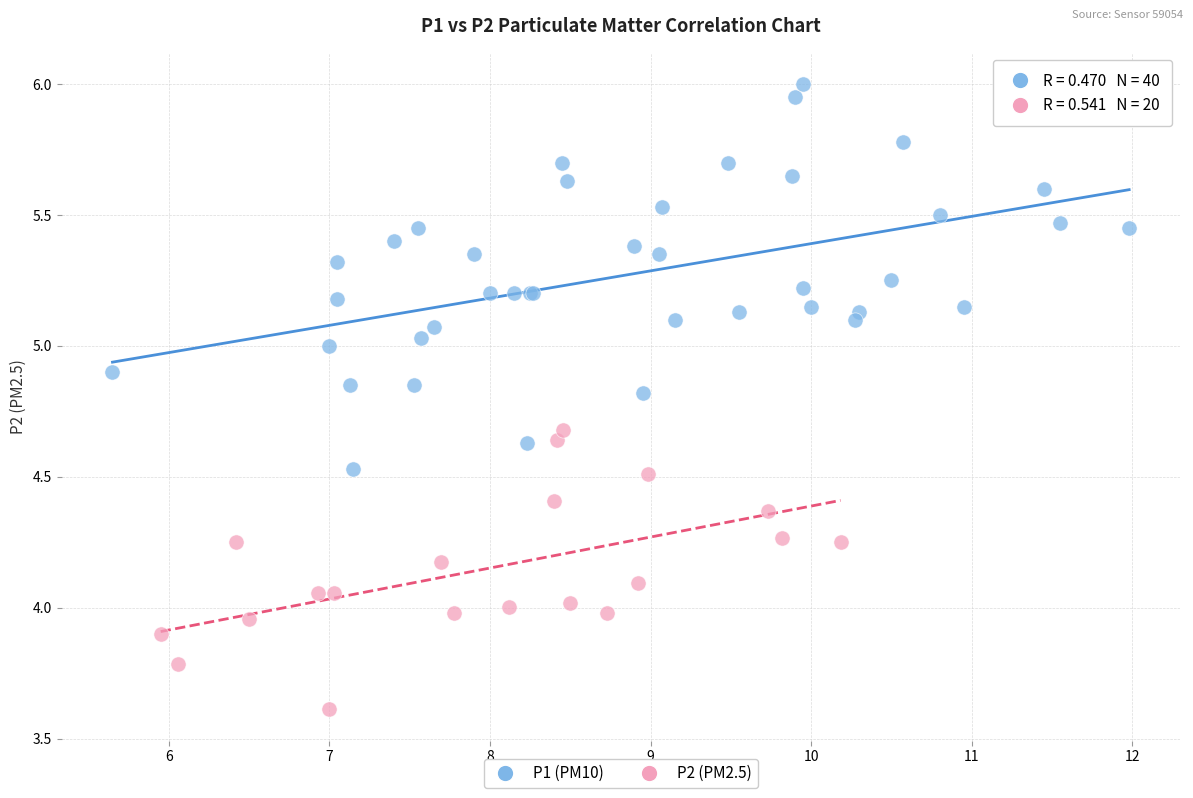

Which series has the largest Y range (max minus min)?

P1 (PM10)